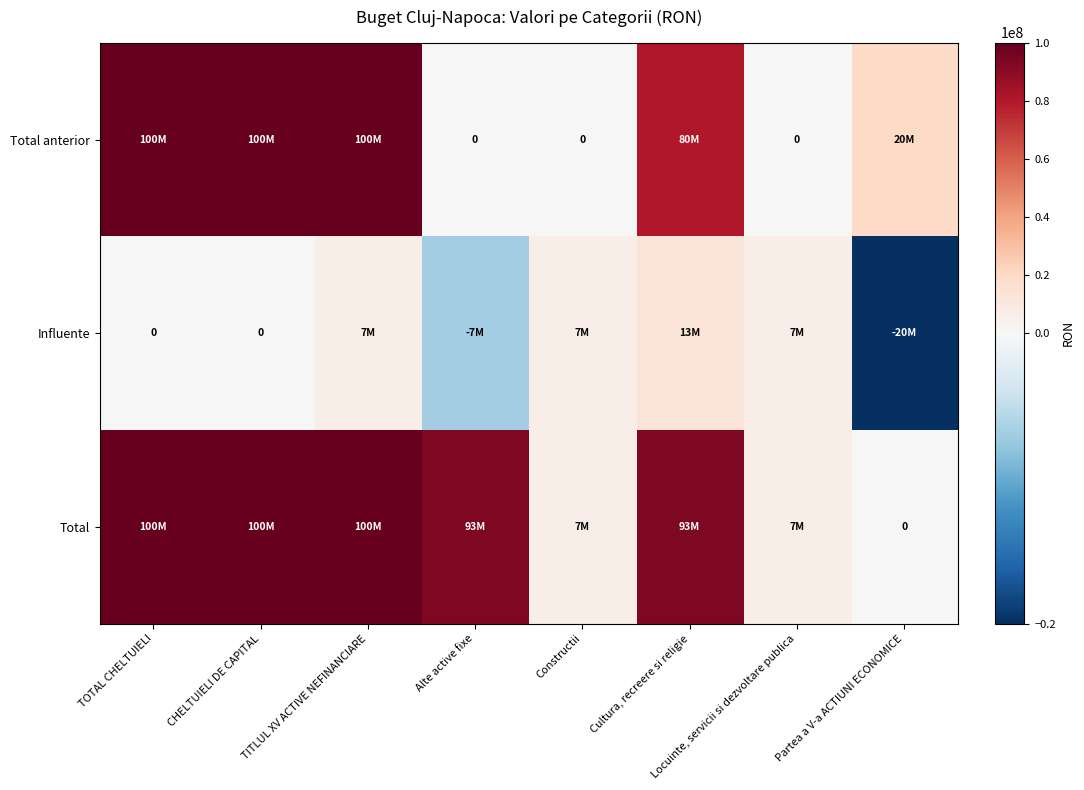

List the series in order of their peak value, lowest first.

Influente, Total anterior, Total